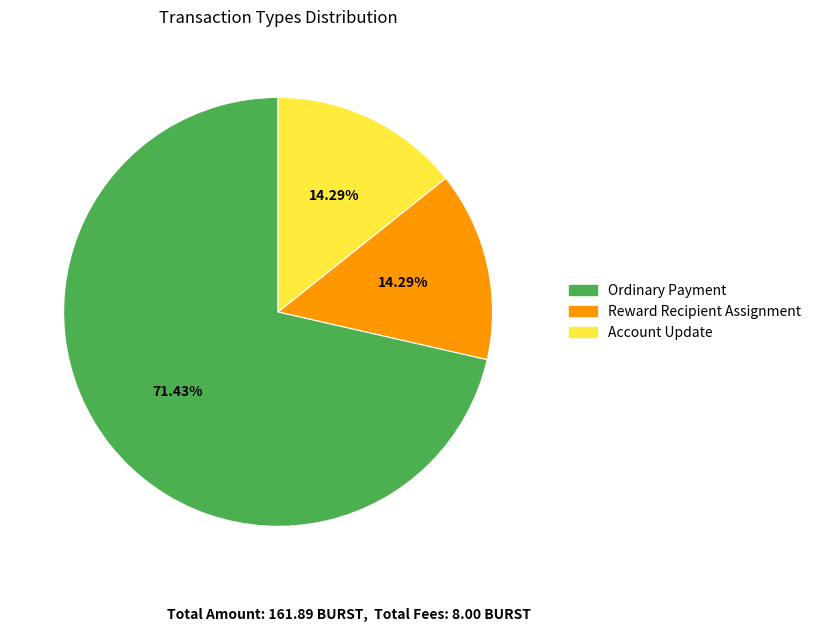

To the nearest percent, what is the average slice percentage?

33%